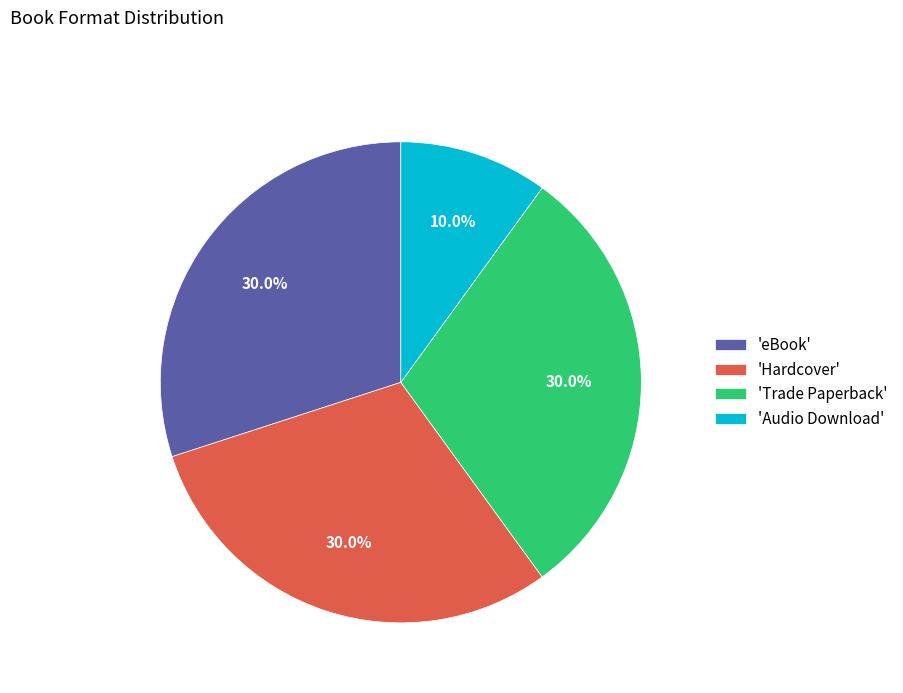

Is there a majority slice in this chart?

No